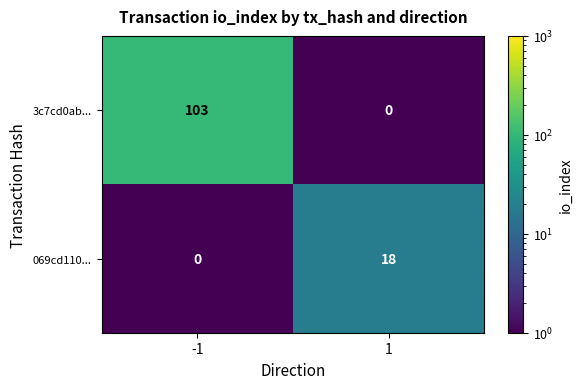

What is the maximum value for 069cd110...?

18